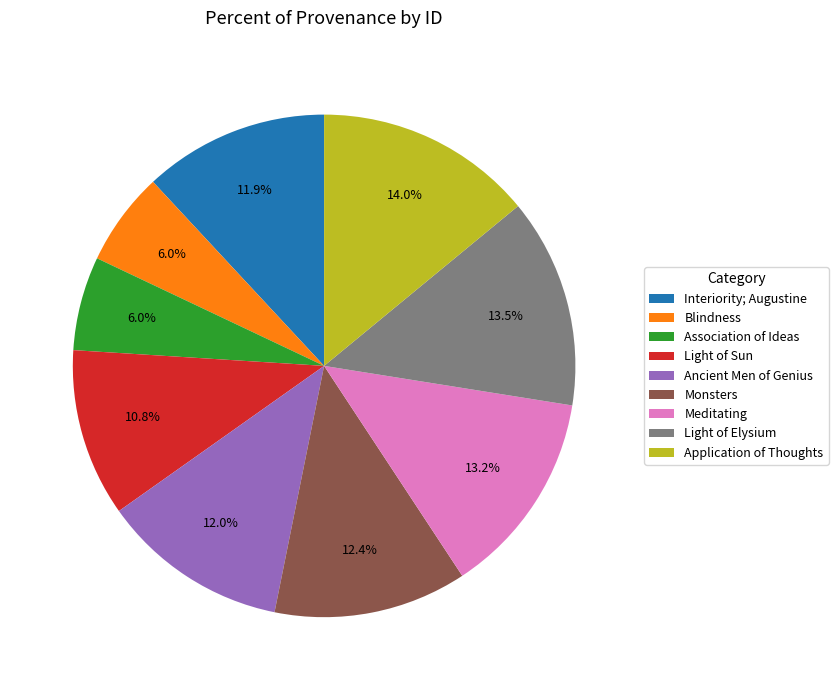

To the nearest percent, what is the difference between the Application of Thoughts and Association of Ideas slice percentages?

8%